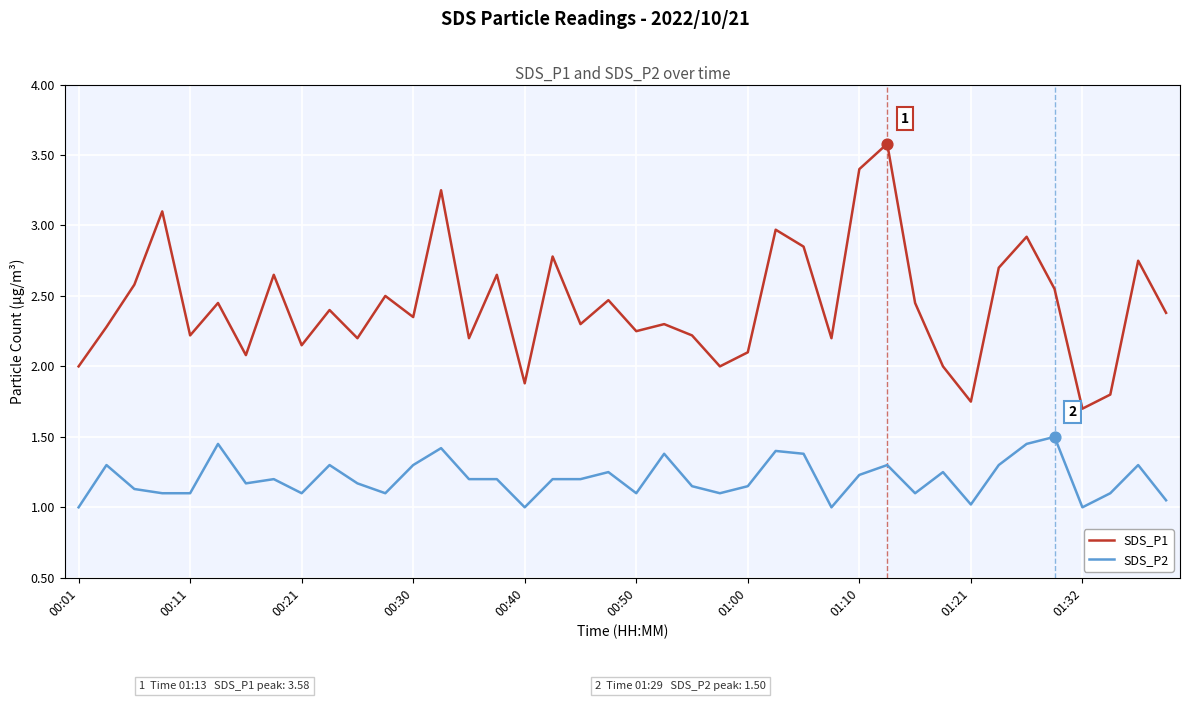

Which series has the largest total across all categories?

SDS_P1